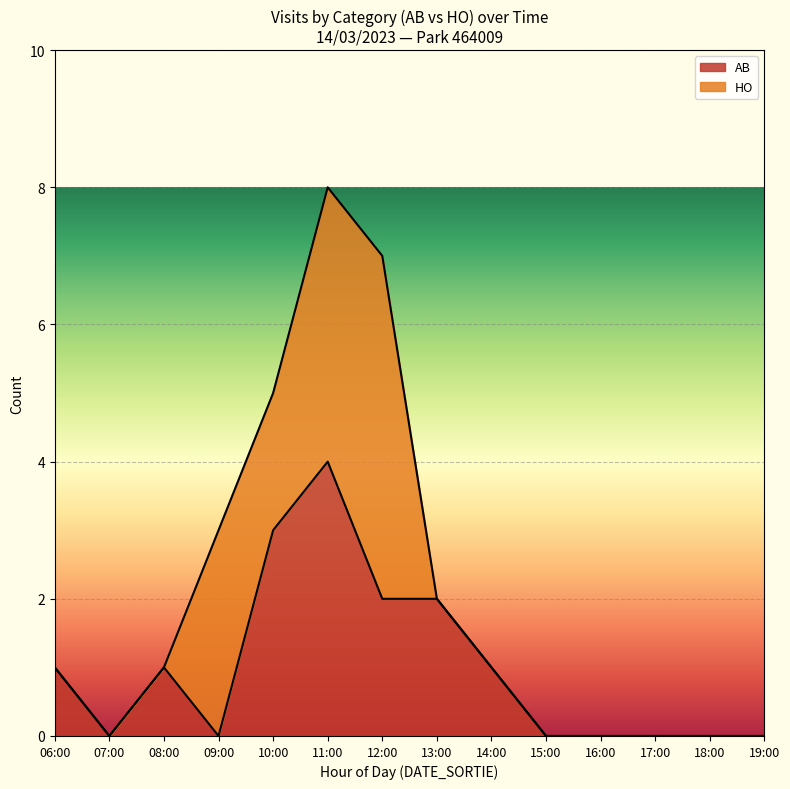

Which series changed the most between 15:00 and 17:00?

HO